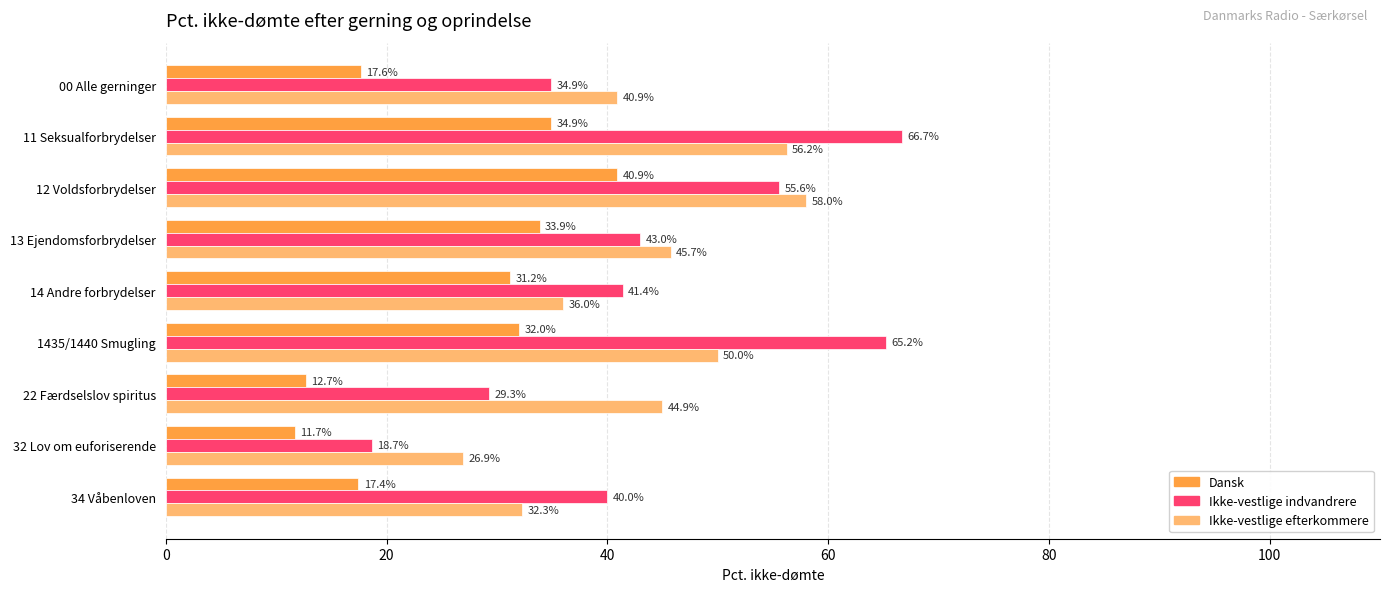

Where is Dansk nearest to the value 26?

14 Andre forbrydelser